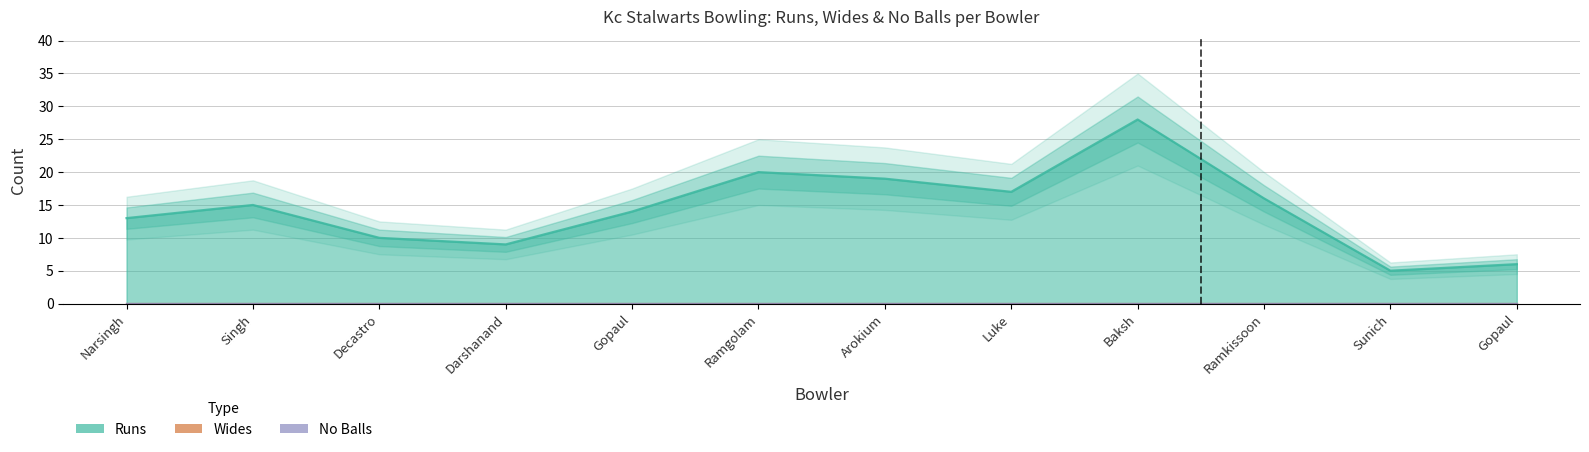

Which series has the largest total across all categories?

Runs